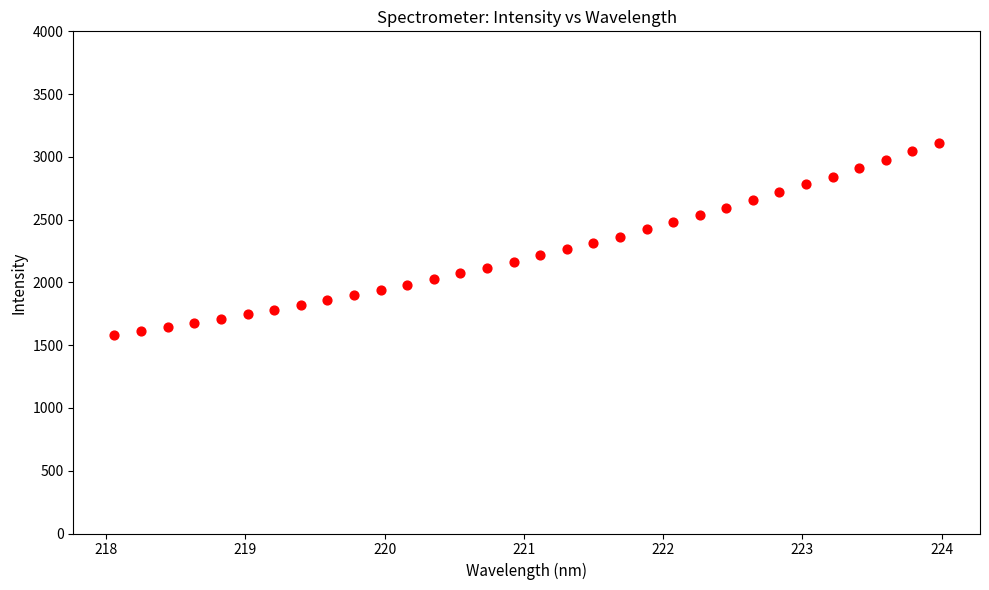

What is the range of X values (max minus min)?

5.9